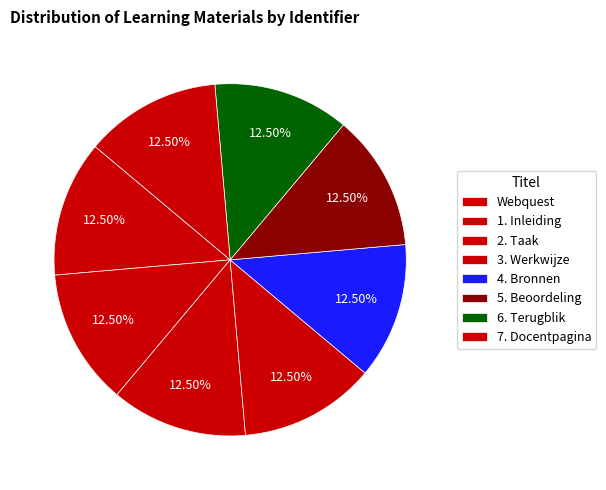

How many segments does this pie chart have?

8